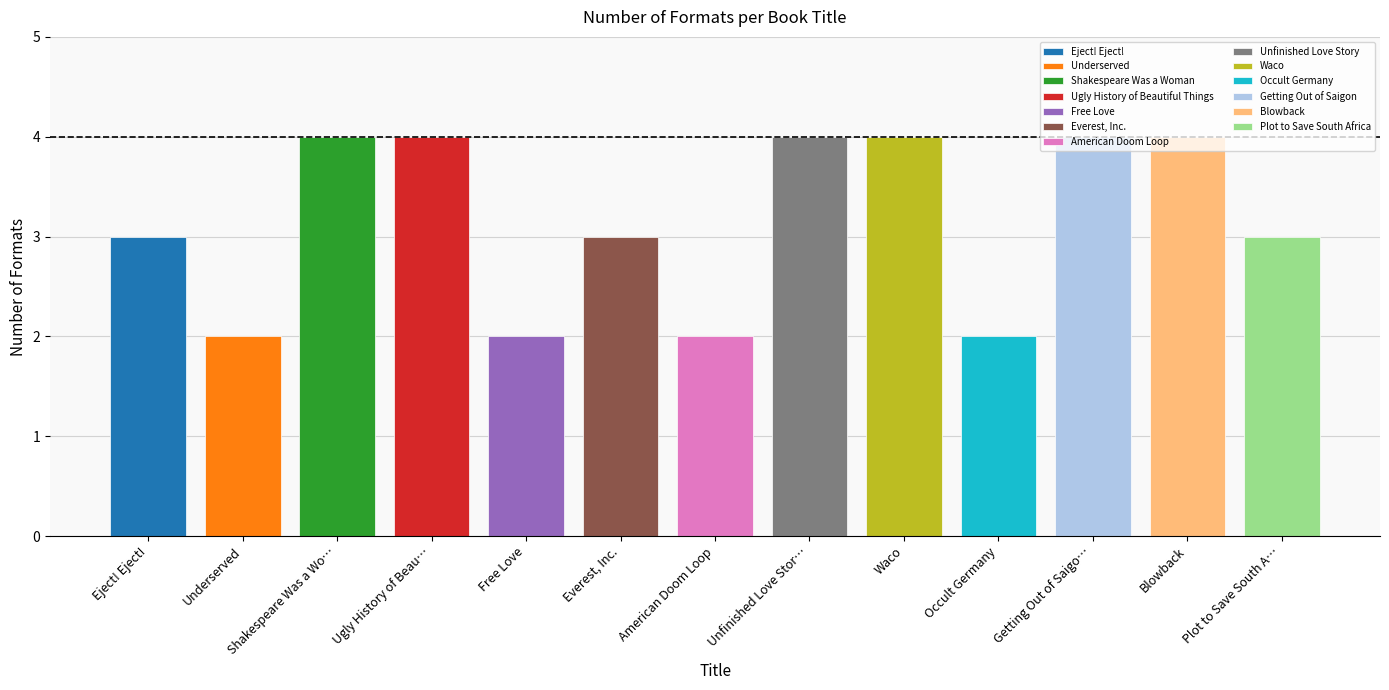

What is the average value?

3